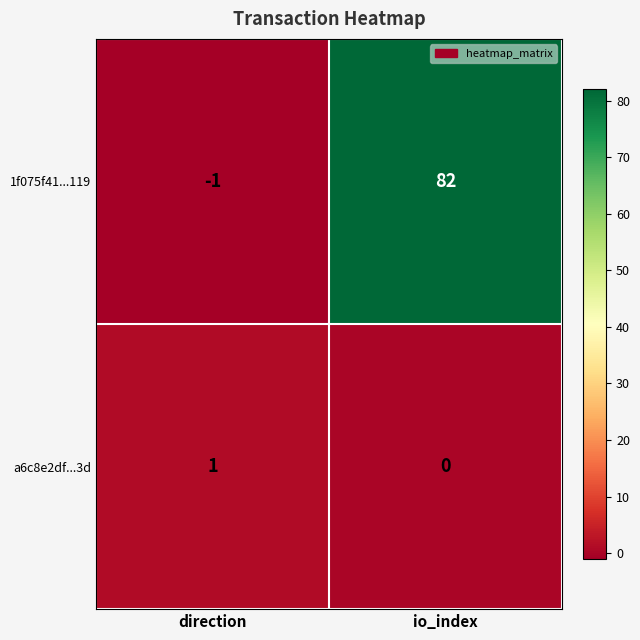

Where is a6c8e2df...3d nearest to the value 0?

io_index